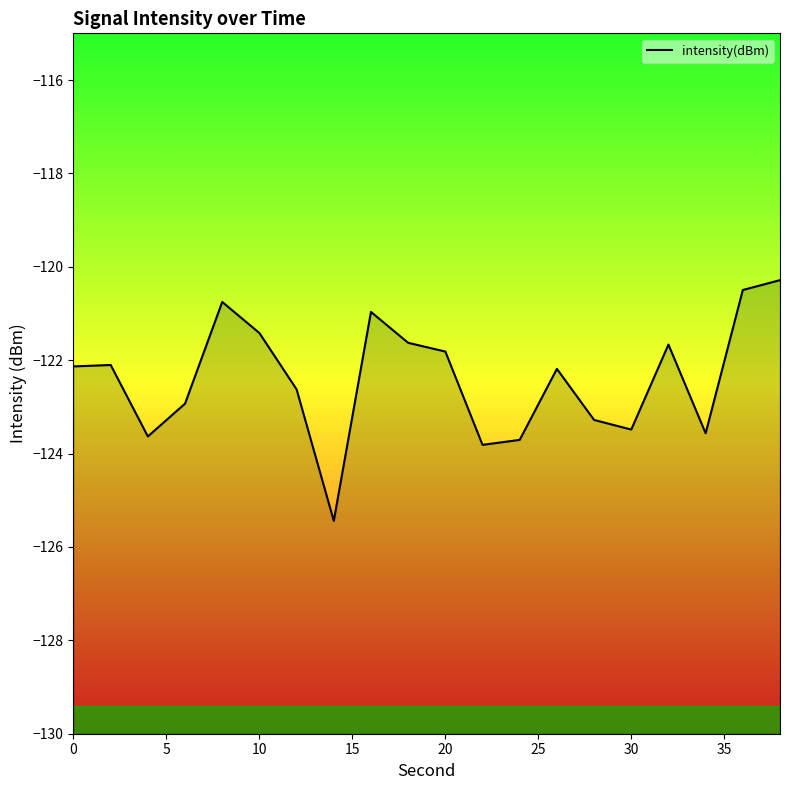

What is the greatest value displayed?

-120.3